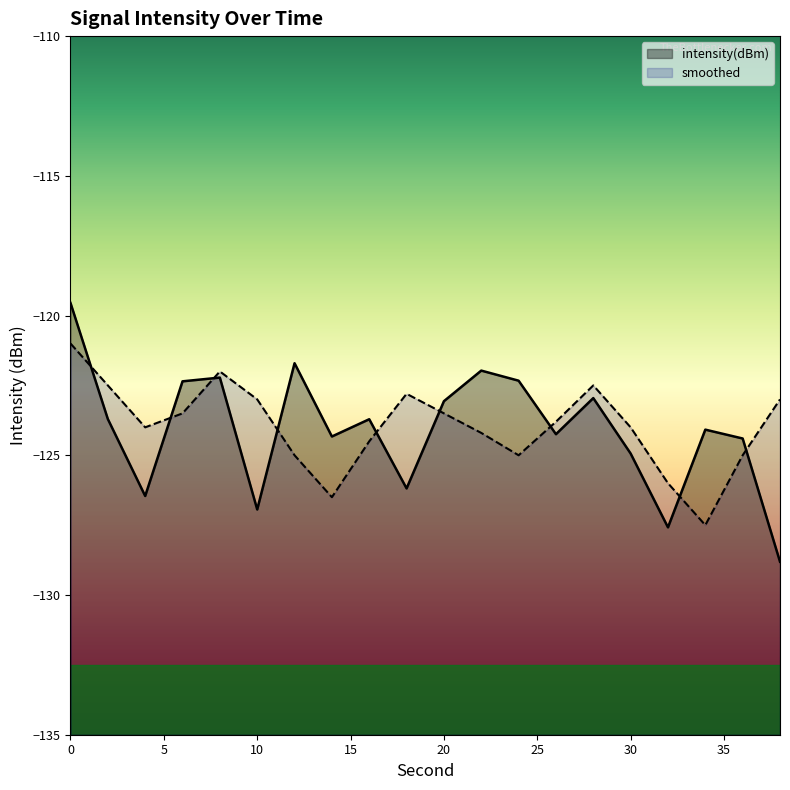

Reading right to left, transcribe all the data shown in this chart.

intensity(dBm): -128.8	-124.4	-124.1	-127.6	-124.9	-123.0	-124.2	-122.3	-122.0	-123.1	-126.2	-123.7	-124.3	-121.7	-126.9	-122.2	-122.4	-126.5	-123.7	-119.5
smoothed: -123.0	-125.0	-127.5	-126.0	-124.0	-122.5	-123.8	-125.0	-124.2	-123.5	-122.8	-124.5	-126.5	-125.0	-123.0	-122.0	-123.5	-124.0	-122.5	-121.0